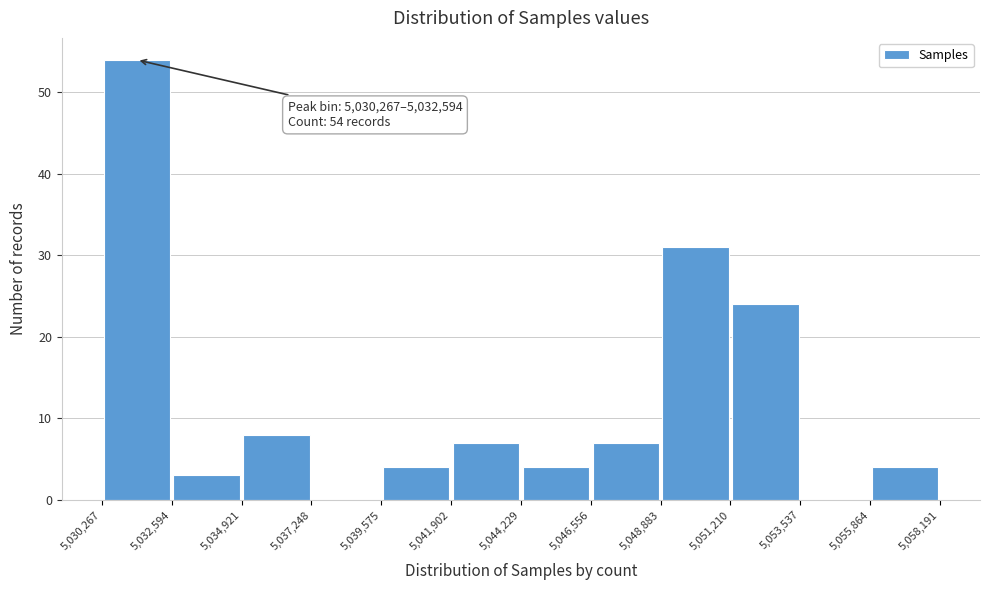

Which range on the x-axis has the tallest bar?

5,030,267 to 5,032,594